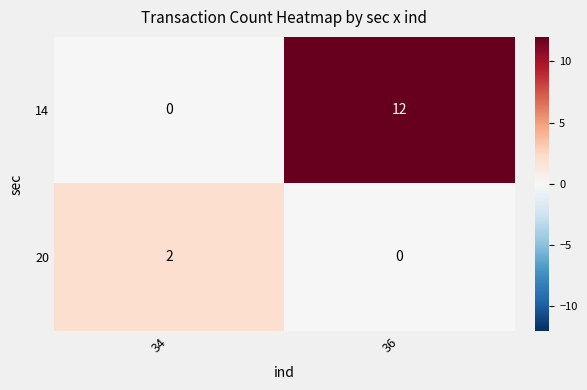

At how many categories does at least one series exceed 7?

1